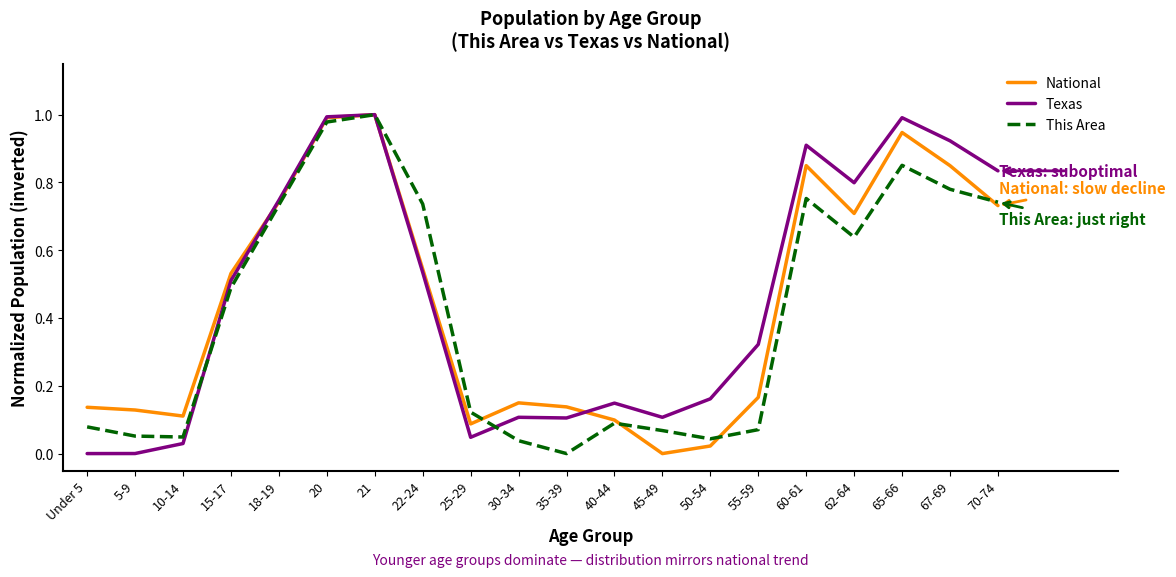

What position from the right is 18-19?

16